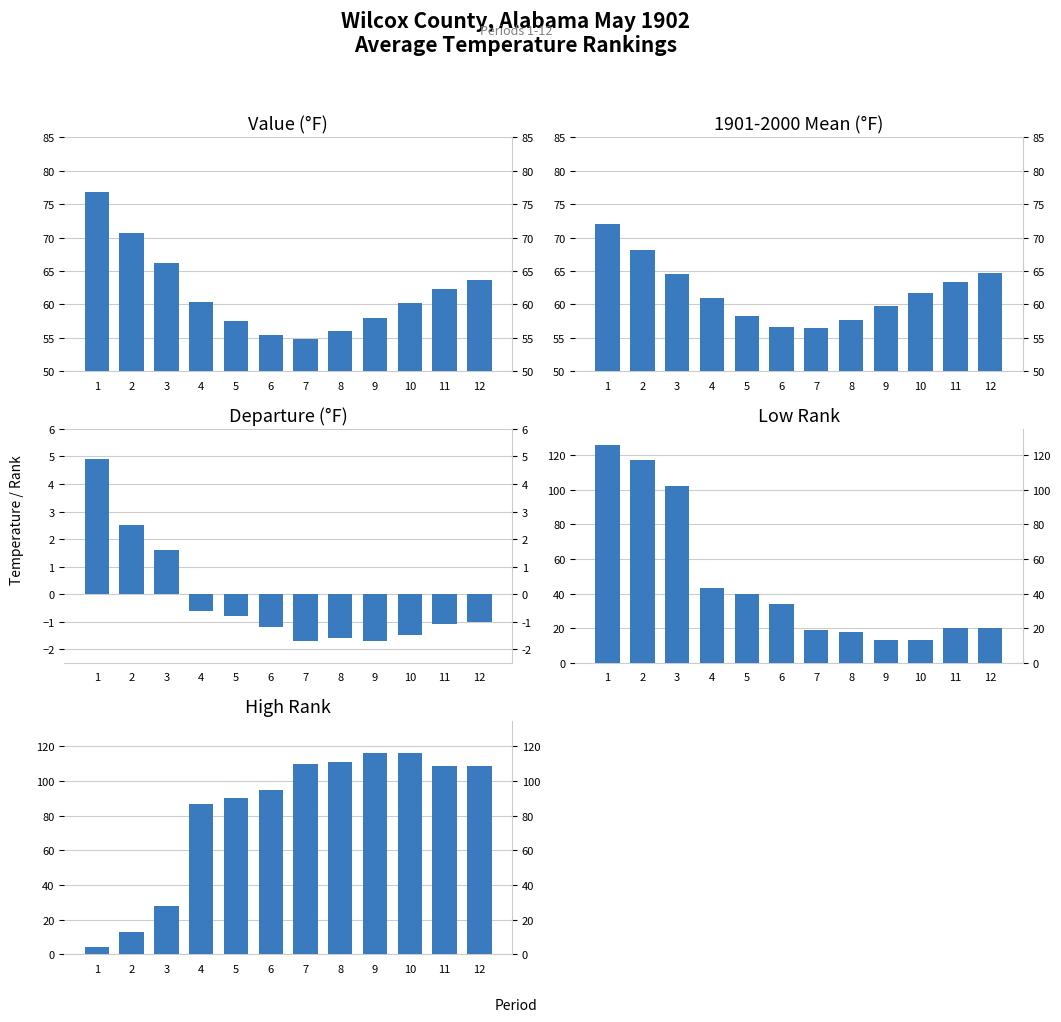

Which series has the widest spread of values?

Low Rank